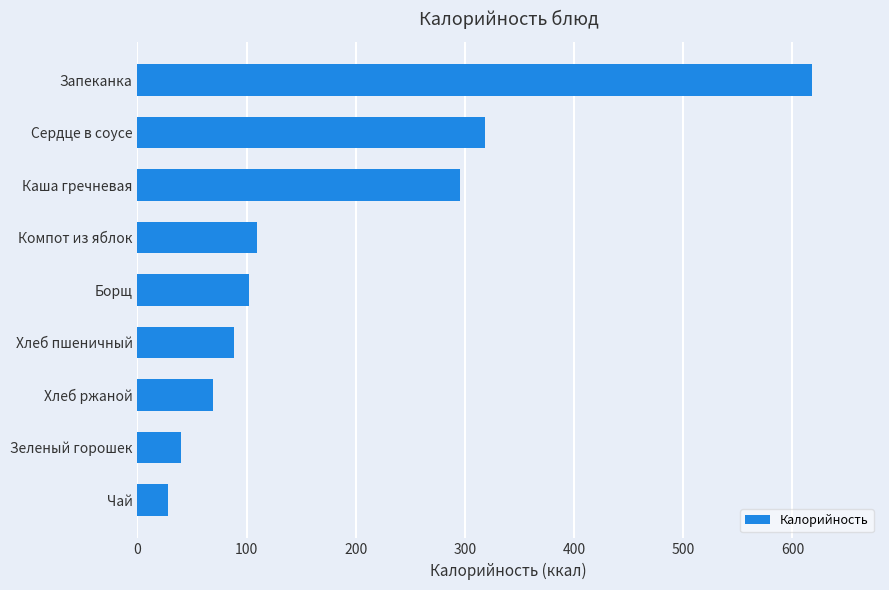

List the labels in order of value, largest first.

Запеканка, Сердце в соусе, Каша гречневая, Компот из яблок, Борщ, Хлеб пшеничный, Хлеб ржаной, Зеленый горошек, Чай